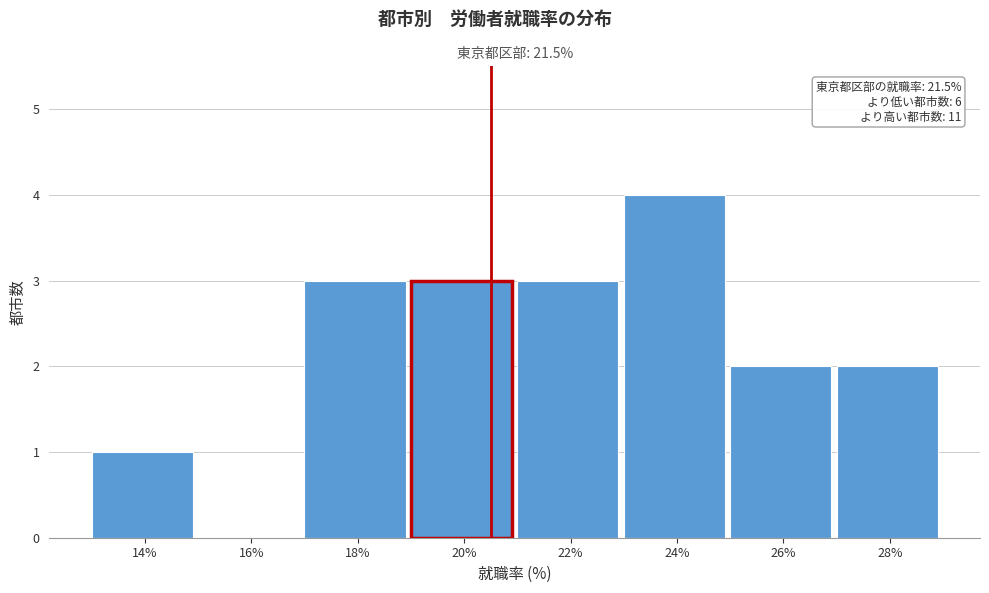

Reading right to left, transcribe all the data shown in this chart.

28%=2	26%=2	24%=4	22%=3	20%=3	18%=3	16%=0	14%=1